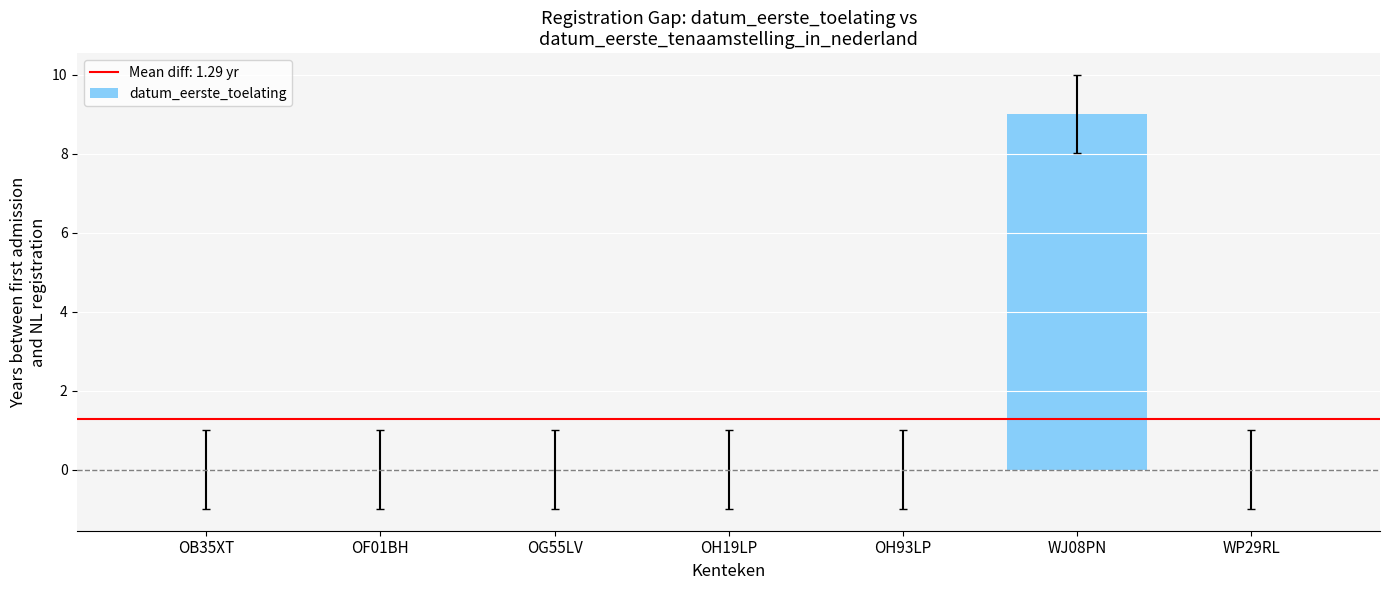

Are the bars grouped side by side (vs. stacked)?

No